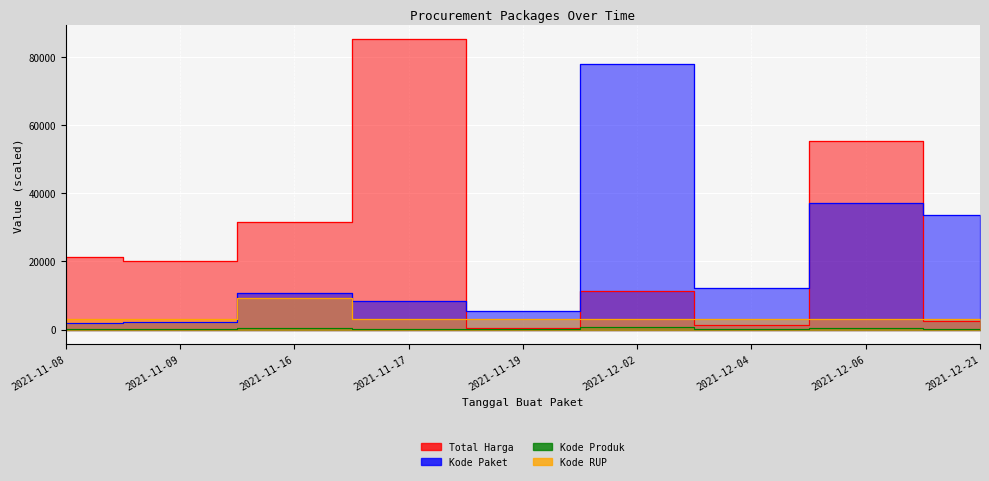

True or false: Kode Produk and Kode Paket cross at least once.

False